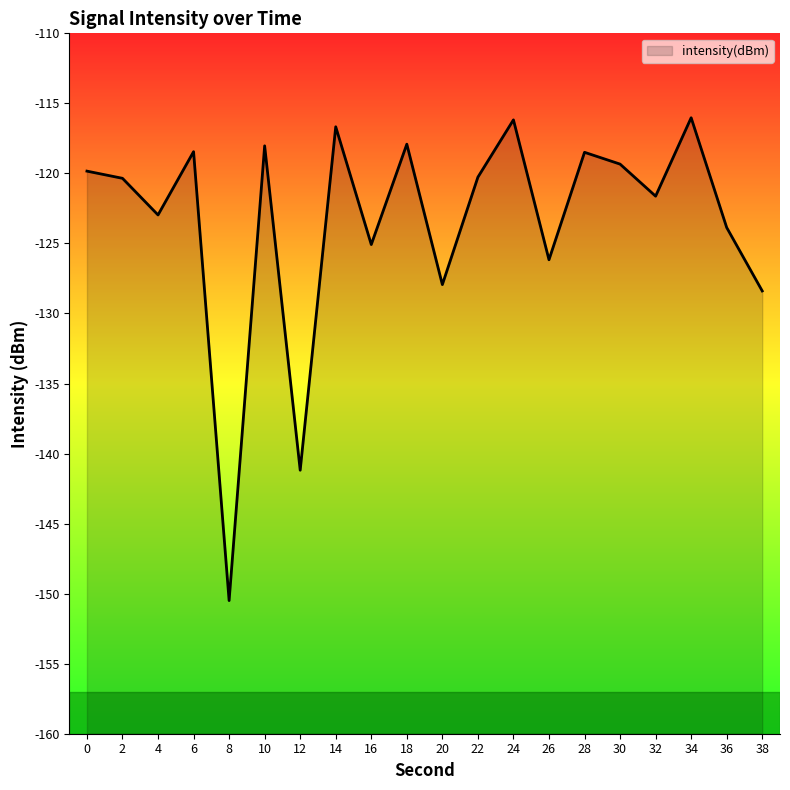

Reading right to left, transcribe all the data shown in this chart.

38=-128.4	36=-123.9	34=-116.0	32=-121.6	30=-119.3	28=-118.5	26=-126.2	24=-116.2	22=-120.3	20=-127.9	18=-117.9	16=-125.1	14=-116.7	12=-141.2	10=-118.0	8=-150.5	6=-118.5	4=-123.0	2=-120.3	0=-119.8